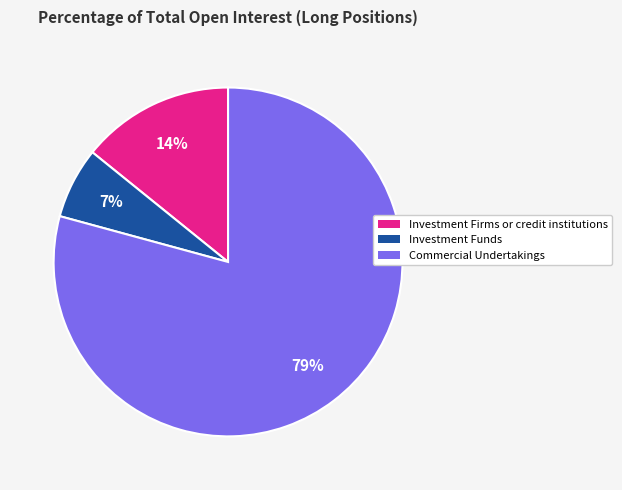

Which slice is the largest?

Commercial Undertakings